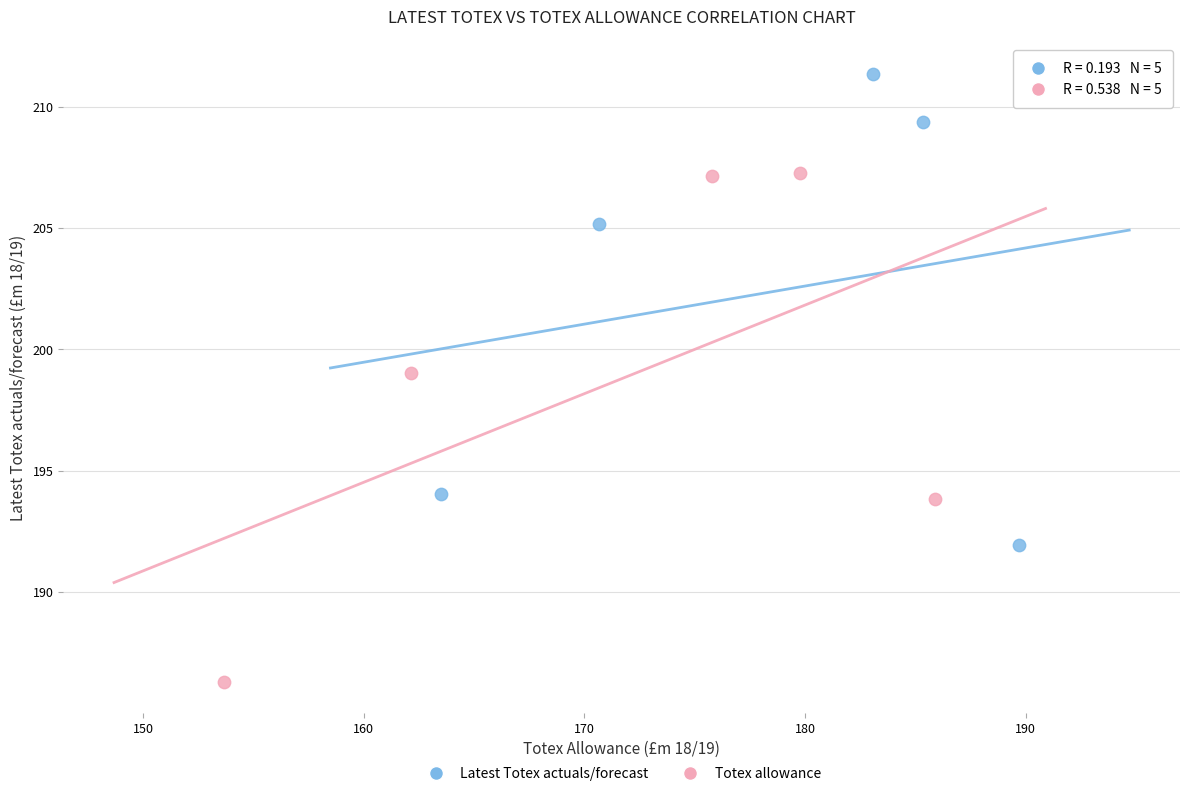

Which series has the largest Y range (max minus min)?

Totex allowance